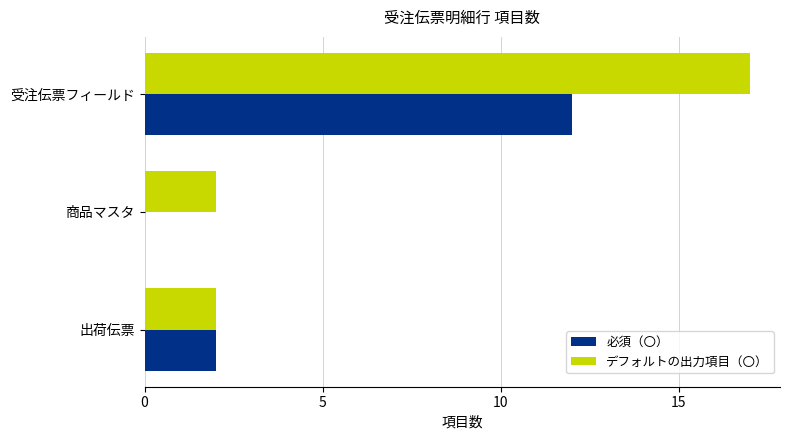

Which category has the highest value across all series?

受注伝票フィールド